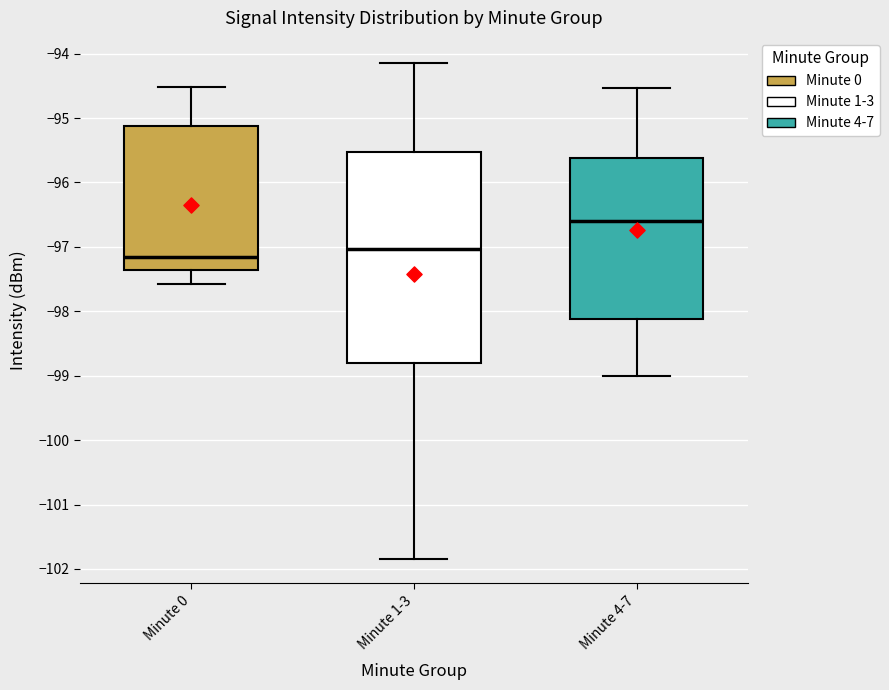

Reading left to right, read every box against the y-axis: the position of its median line, the range the box covers, and the ends of its whiskers. The values are not printed on the chart, so give them approximately, as read against the axis.

Minute 0: median -97.1, box -97.4 to -95.1, whiskers -97.6 to -94.5
Minute 1-3: median -97.0, box -98.8 to -95.5, whiskers -101.8 to -94.1
Minute 4-7: median -96.6, box -98.1 to -95.6, whiskers -99.0 to -94.5